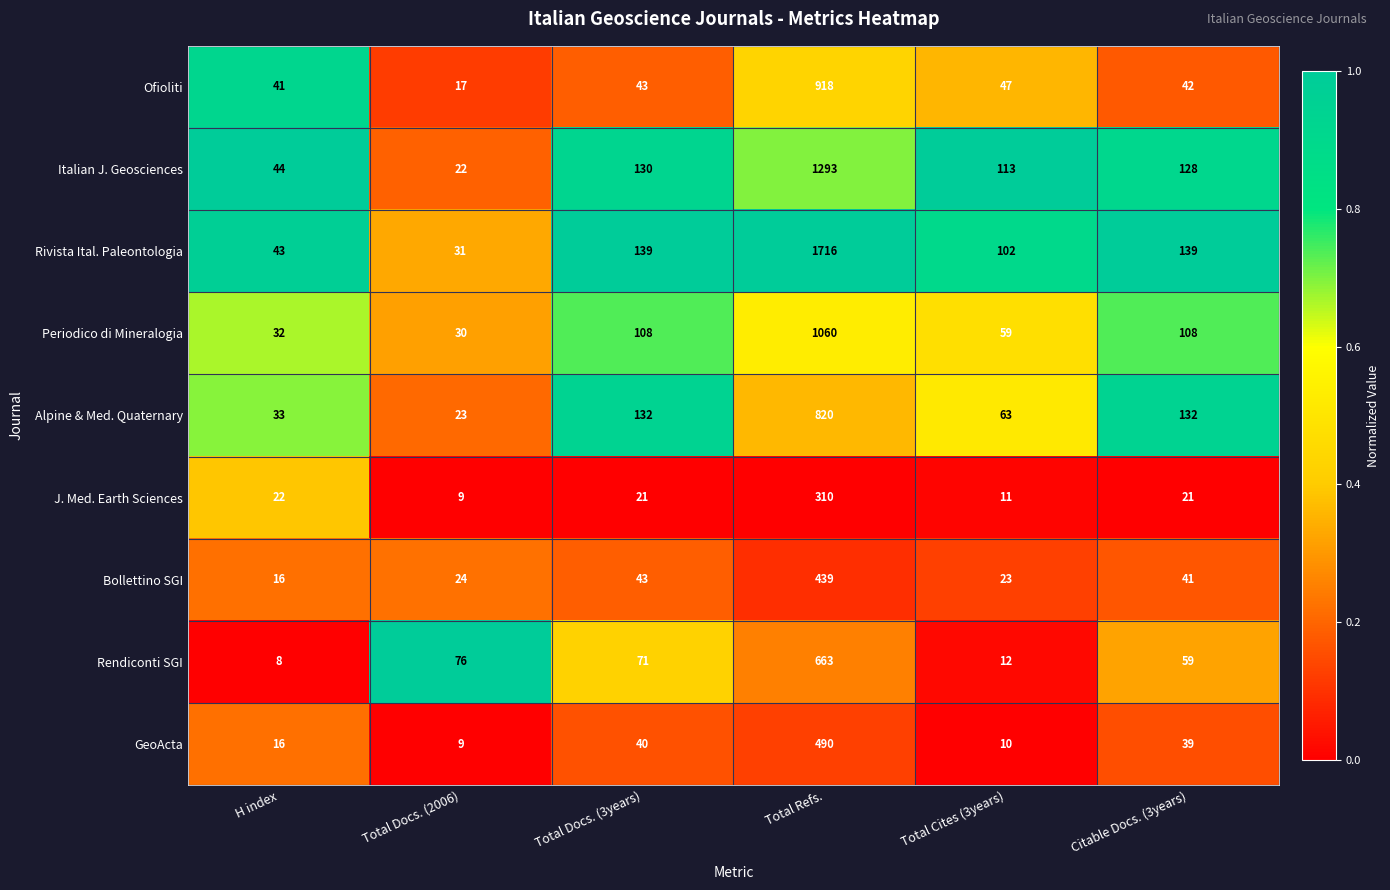

What is the spread (max minus min) of values at Total Docs. (3years)?

118